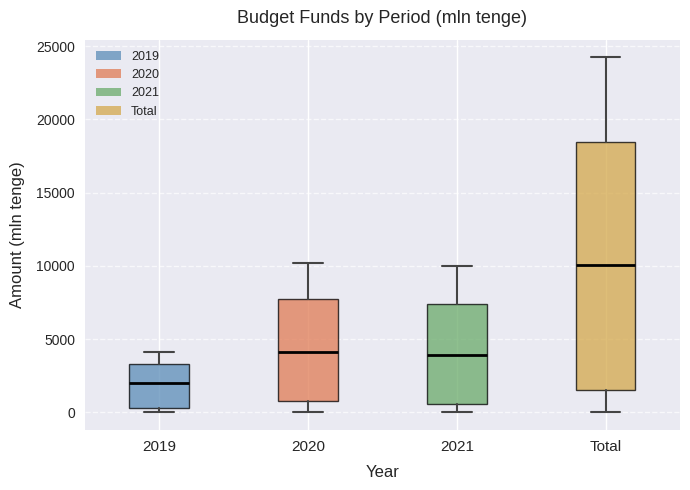

Reading left to right, read every box against the y-axis: the position of its median line, the range the box covers, and the ends of its whiskers. The values are not printed on the chart, so give them approximately, as read against the axis.

2019: median 2000, box 500 to 3500, whiskers 0 to 4000
2020: median 4000, box 1000 to 7500, whiskers 0 to 10000
2021: median 4000, box 500 to 7500, whiskers 0 to 10000
Total: median 10000, box 1500 to 18500, whiskers 0 to 24000